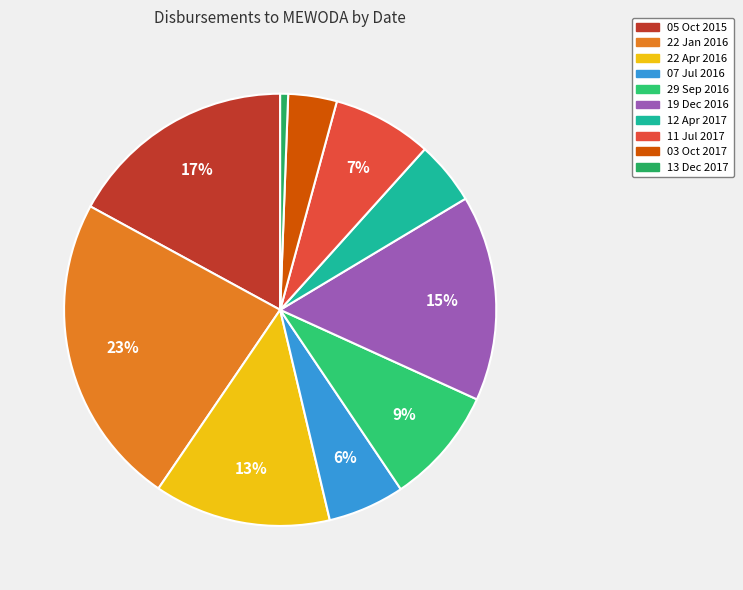

Rank the categories by value from lowest to highest.

13 Dec 2017, 03 Oct 2017, 12 Apr 2017, 07 Jul 2016, 11 Jul 2017, 29 Sep 2016, 22 Apr 2016, 19 Dec 2016, 05 Oct 2015, 22 Jan 2016